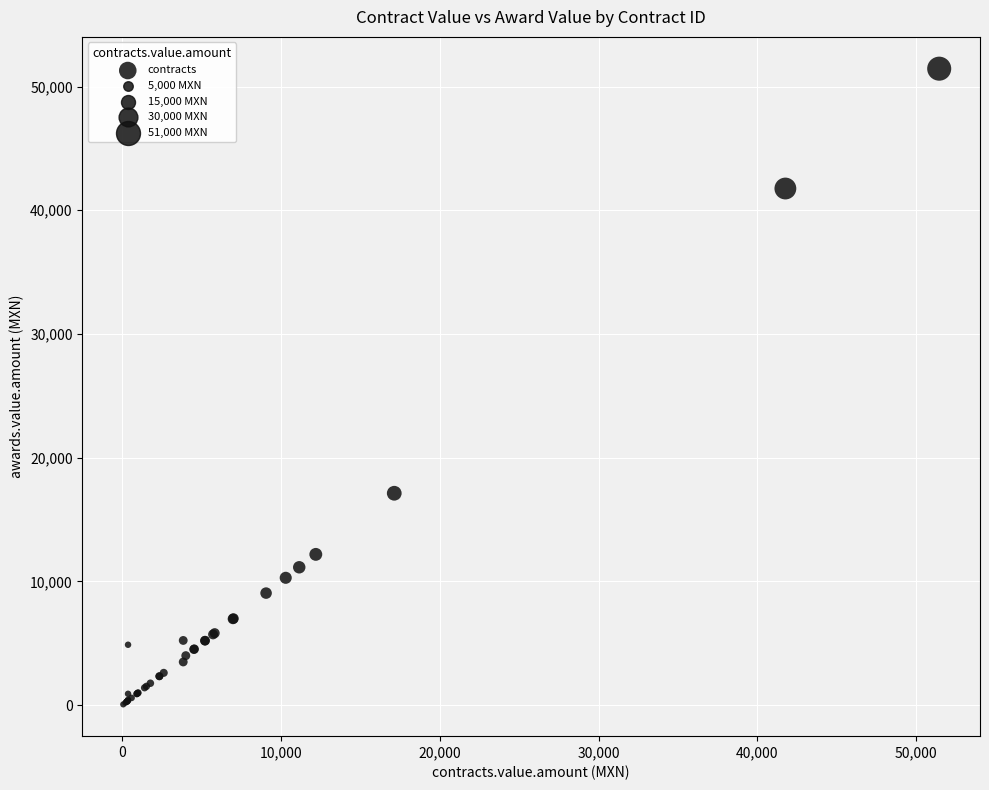

What Y value in the scatter plot is closest to 25750?

17121.6